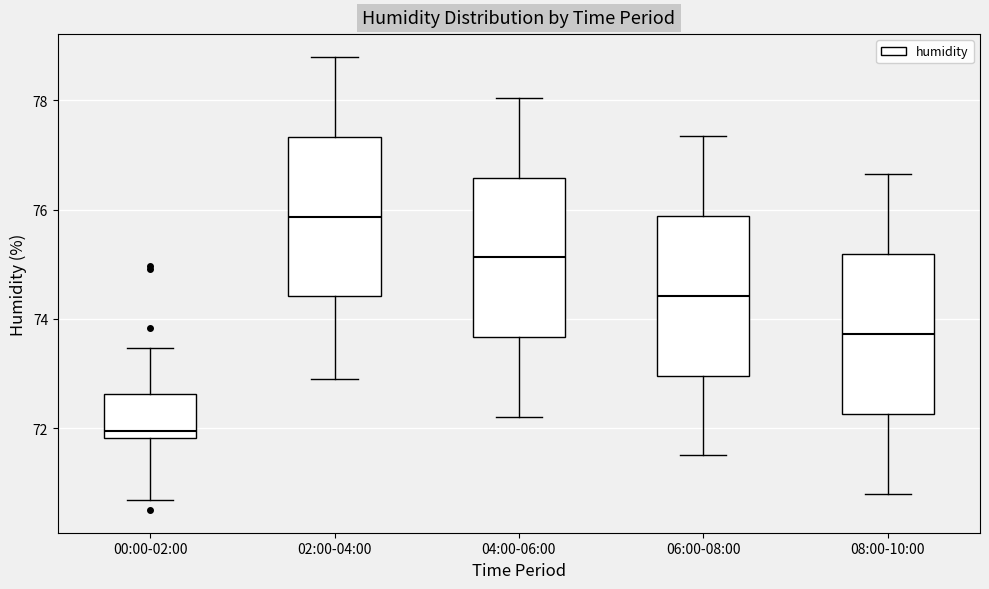

Where does the upper whisker of the box for 04:00-06:00 end on the y-axis? The values are not printed on the chart, so give them approximately, as read against the axis.

78.0